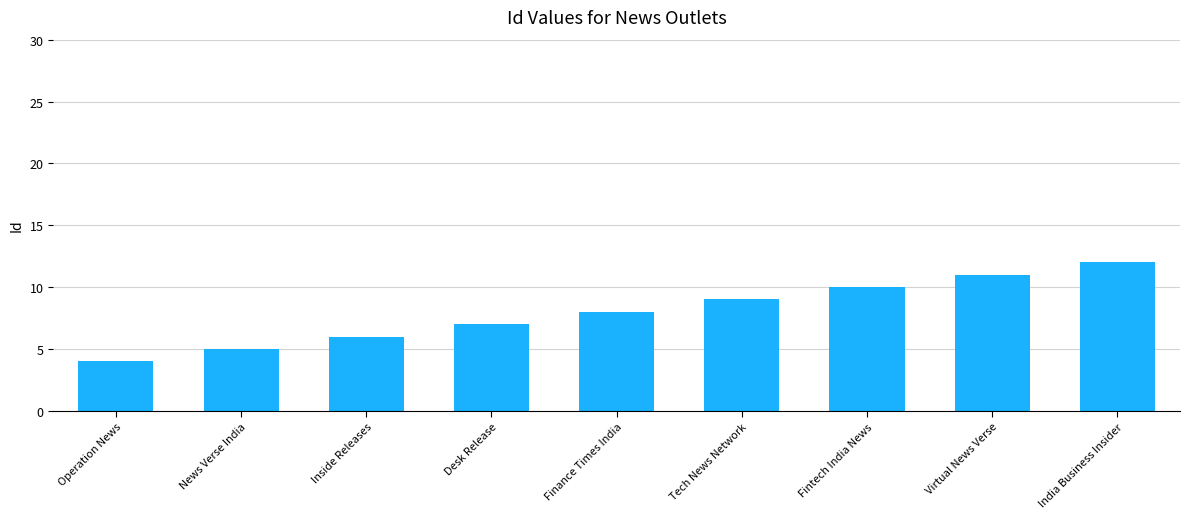

Which category has the highest value across all series?

India Business Insider